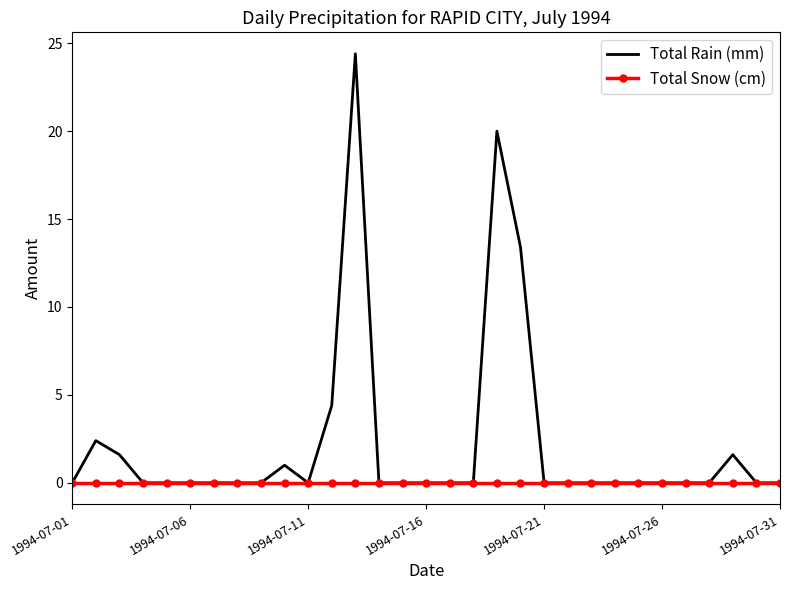

Reading right to left, what are all the values shown in this chart?

Total Rain (mm): 0.0	0.0	1.6	0.0	0.0	0.0	0.0	0.0	0.0	0.0	0.0	13.4	20.0	0.0	0.0	0.0	0.0	0.0	24.4	4.4	0.0	1.0	0.0	0.0	0.0	0.0	0.0	0.0	1.6	2.4	0.0
Total Snow (cm): 0.0	0.0	0.0	0.0	0.0	0.0	0.0	0.0	0.0	0.0	0.0	0.0	0.0	0.0	0.0	0.0	0.0	0.0	0.0	0.0	0.0	0.0	0.0	0.0	0.0	0.0	0.0	0.0	0.0	0.0	0.0